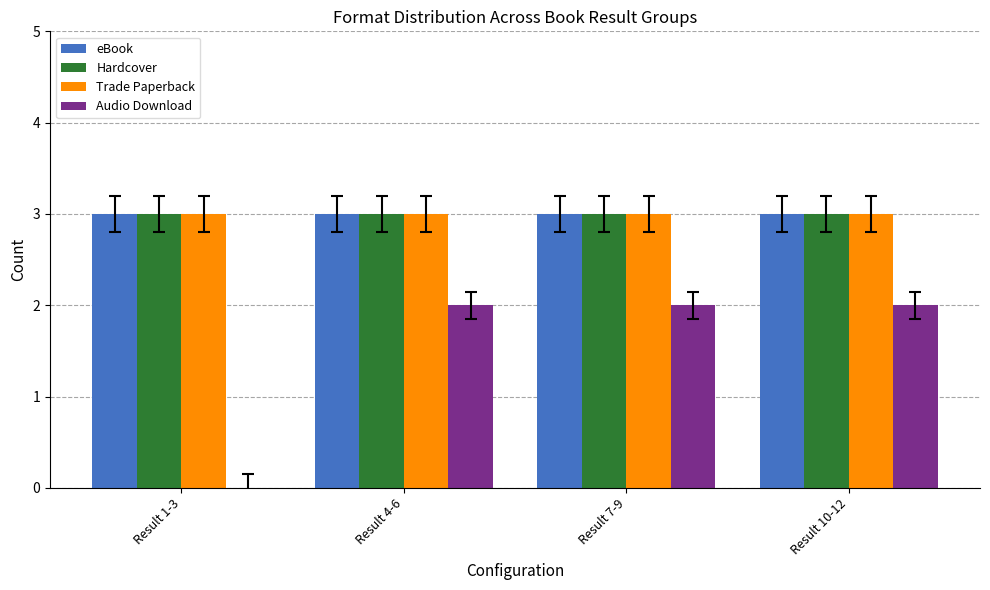

What is the total value across all series at Result 7-9?

11